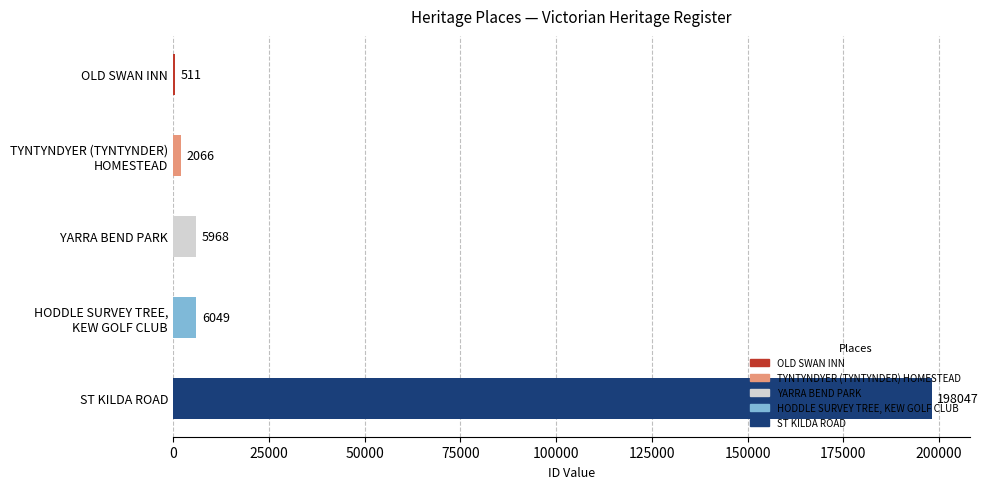

What is the approximate value at YARRA BEND PARK?

5968